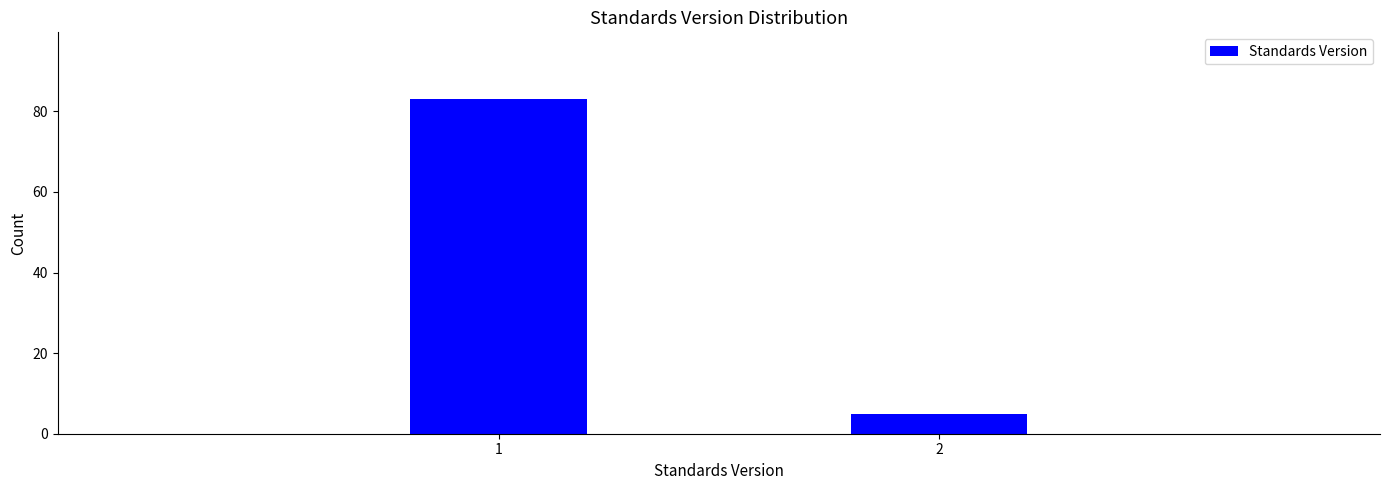

Reading left to right, extract all data points from this chart.

83	5